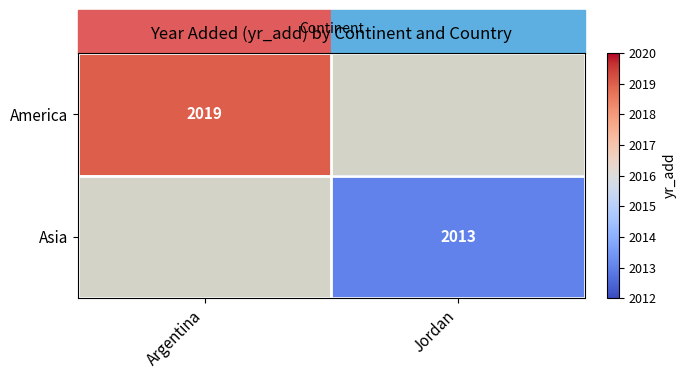

The America series shows 2019 at Argentina. True or false?

True